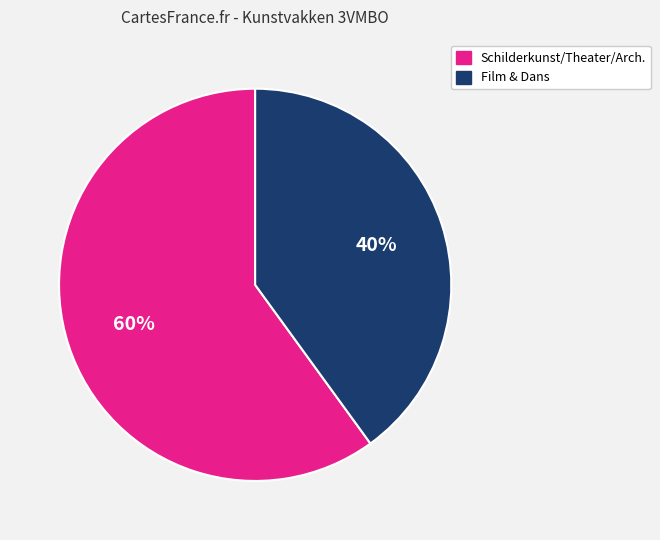

Count the number of slices in the pie.

2